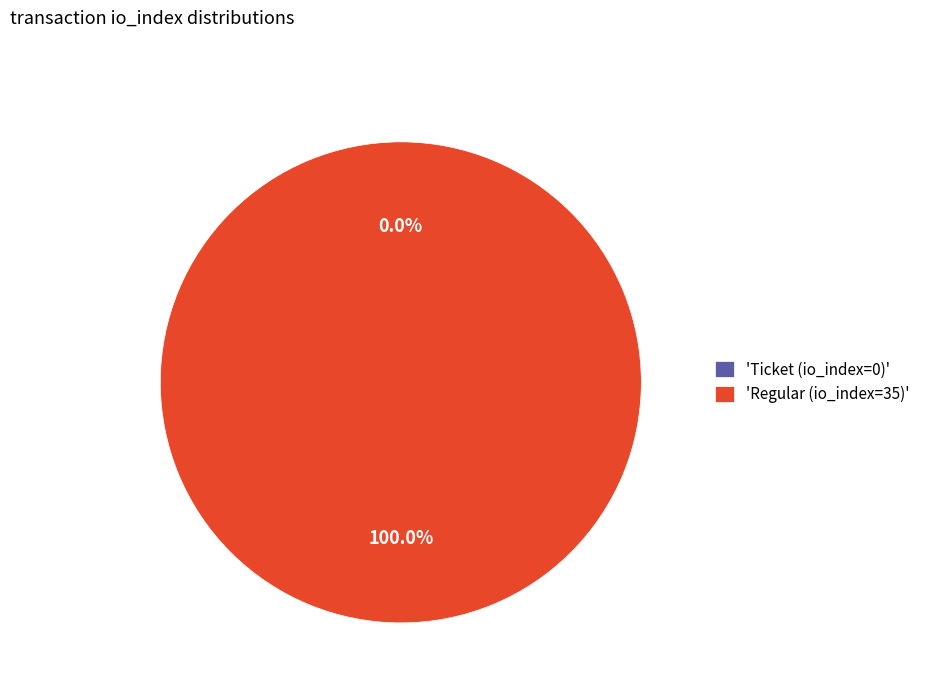

To the nearest percent, what is the average slice percentage?

50%